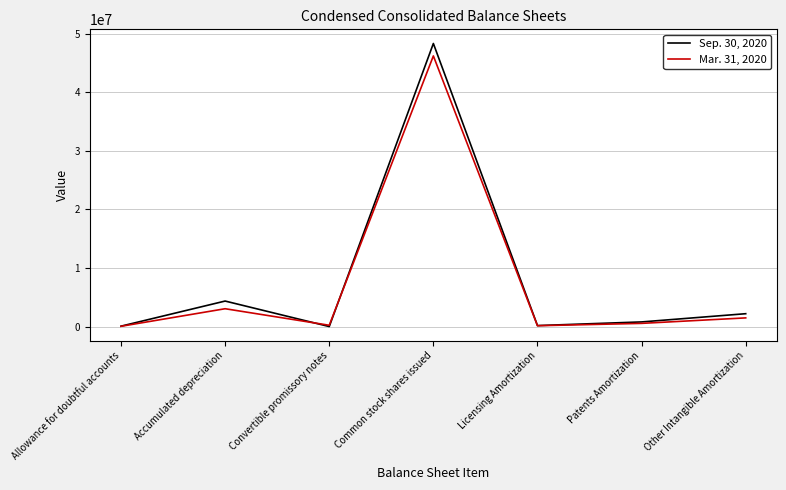

How many lines are shown in the chart?

2